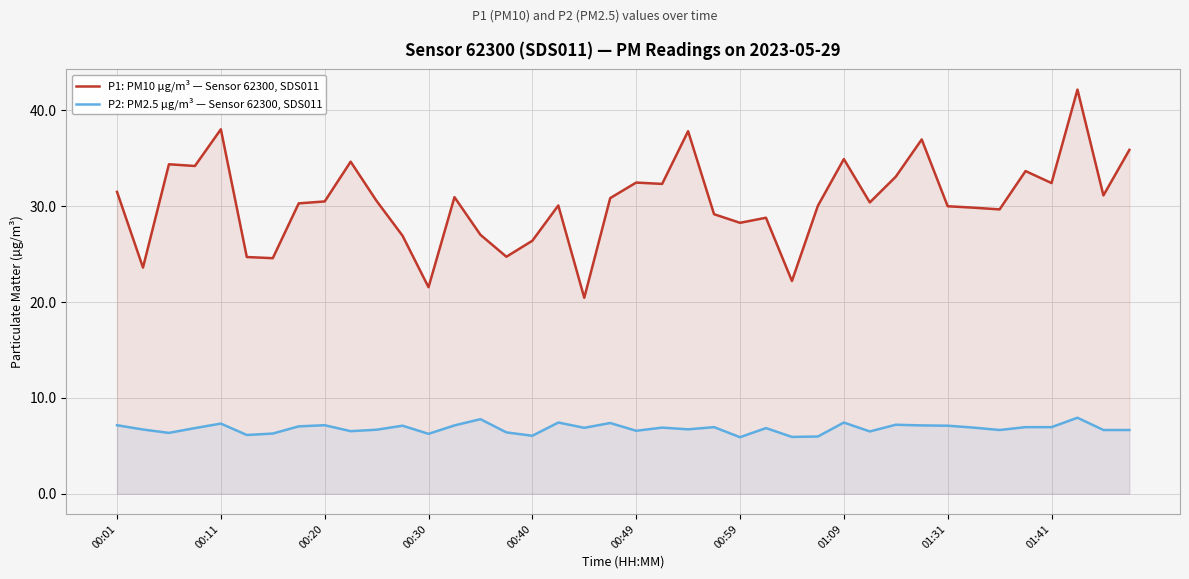

List the series in order of their overall mean, highest first.

P1: PM10 µg/m³ — Sensor 62300, SDS011, P2: PM2.5 µg/m³ — Sensor 62300, SDS011